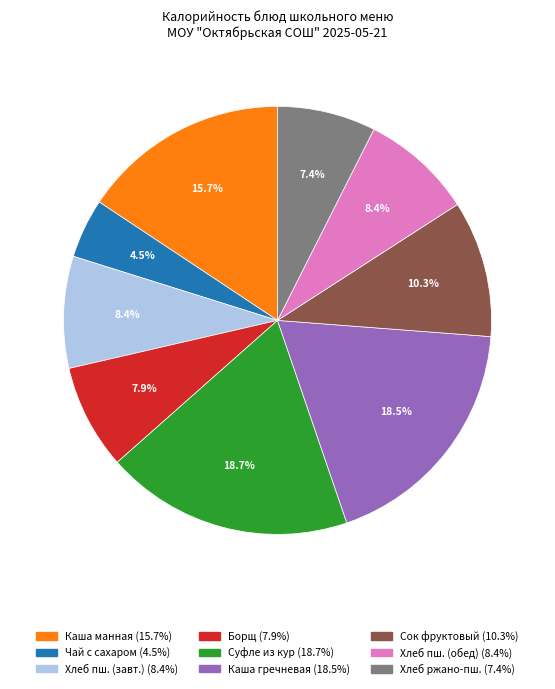

Is there a majority slice in this chart?

No